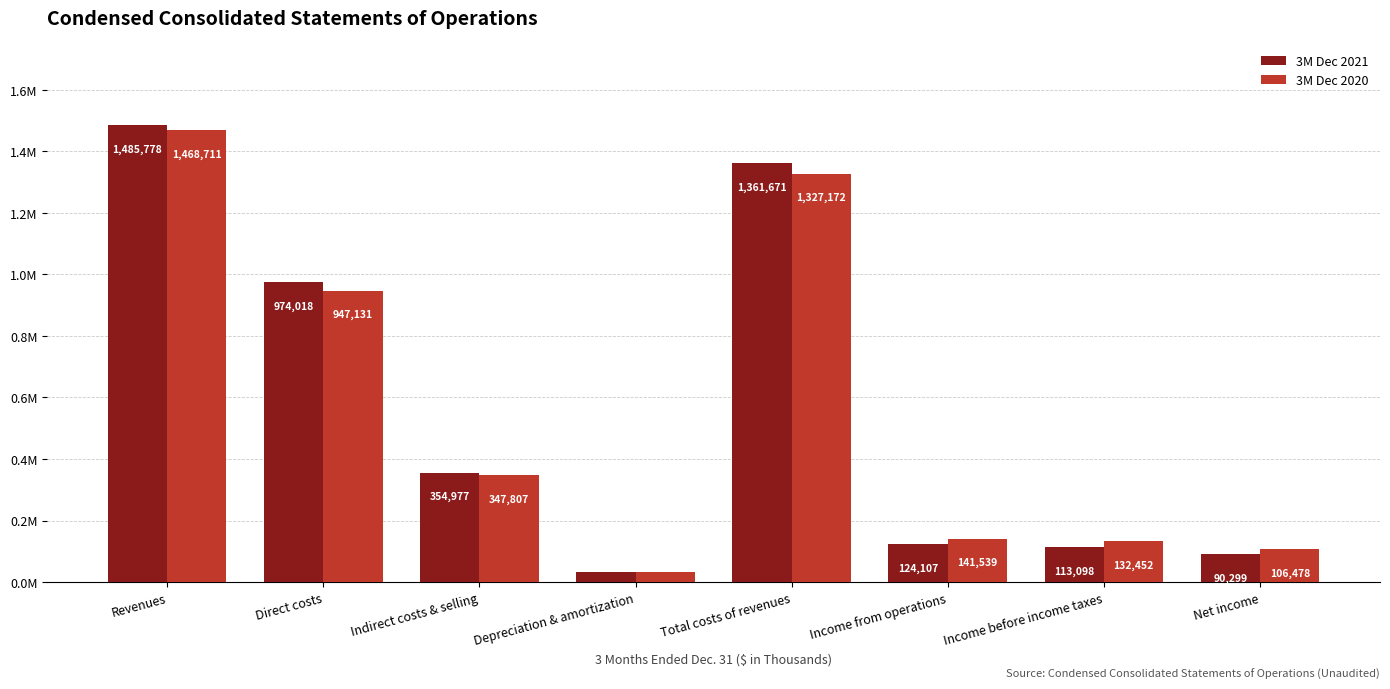

What are all the series names shown in the legend?

3M Dec 2021, 3M Dec 2020